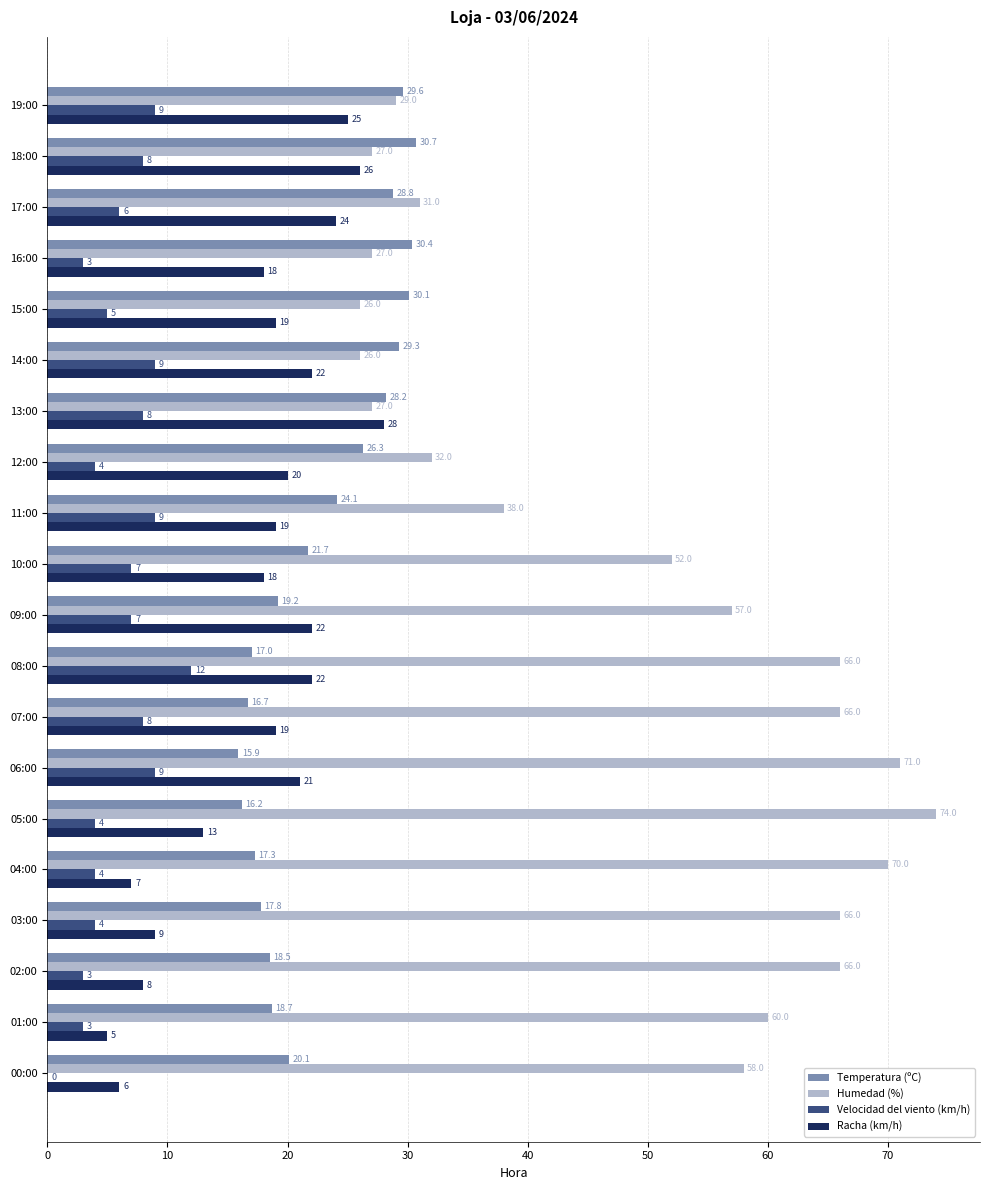

Which series has the widest spread of values?

Humedad (%)